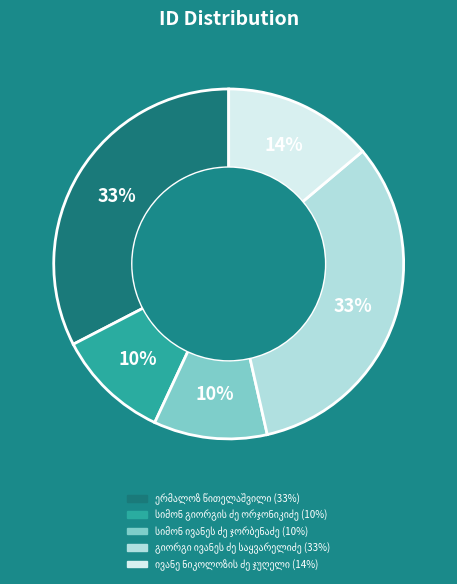

Is there any slice that represents more than half of the pie?

No